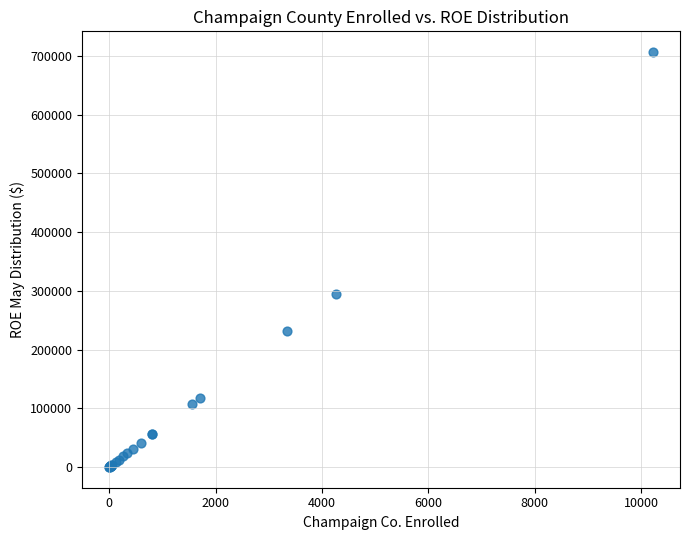

What Y value in the scatter plot is closest to 353252?

294820.5